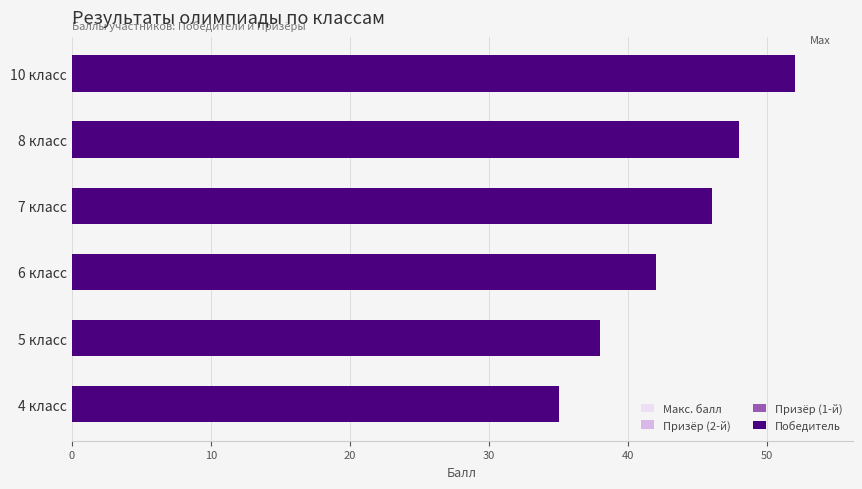

What is the value of the Победитель bar at the 5th from the left?

48.0